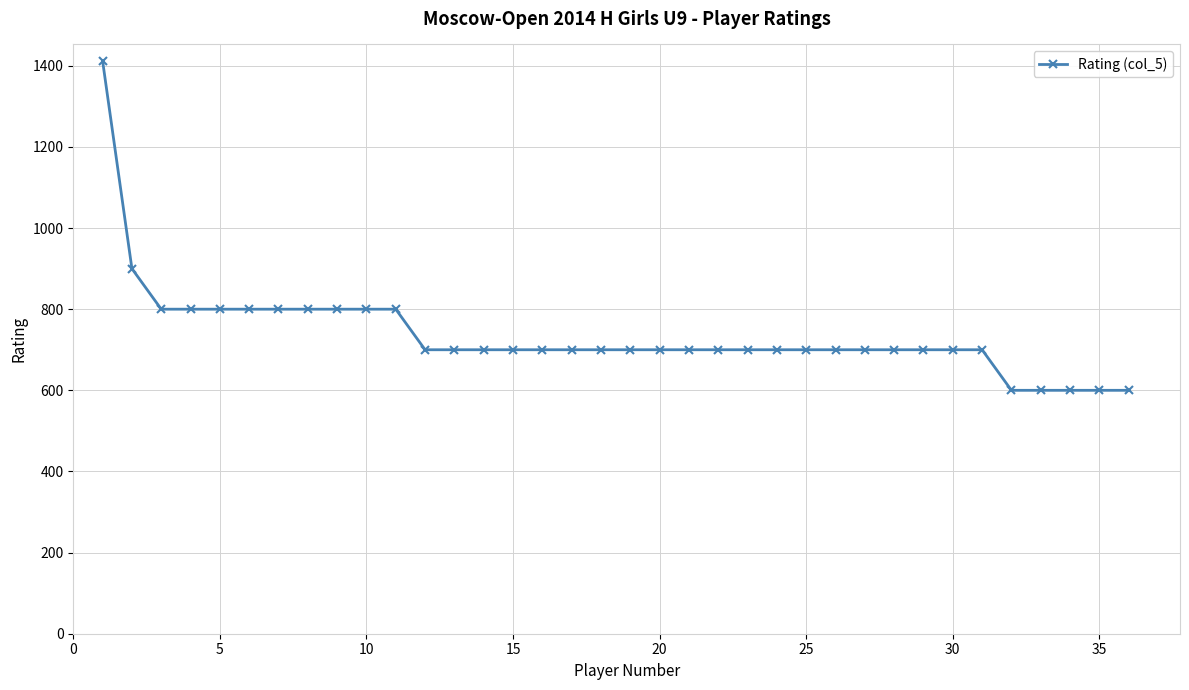

What is the smallest value displayed?

600